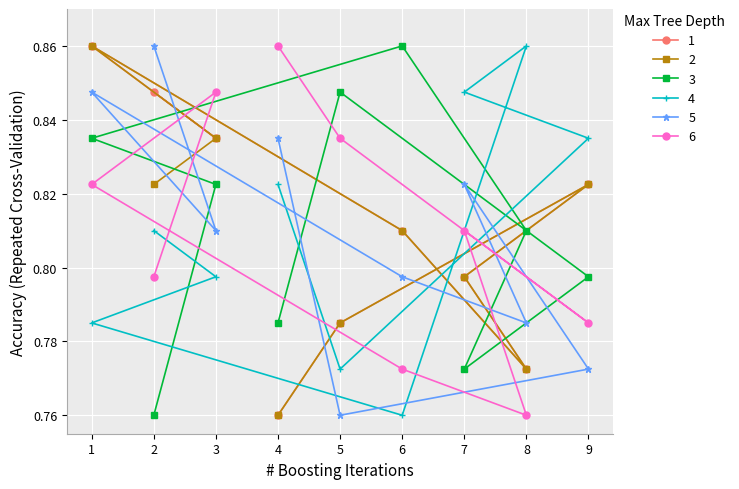

At how many categories does at least one series exceed 0?

9